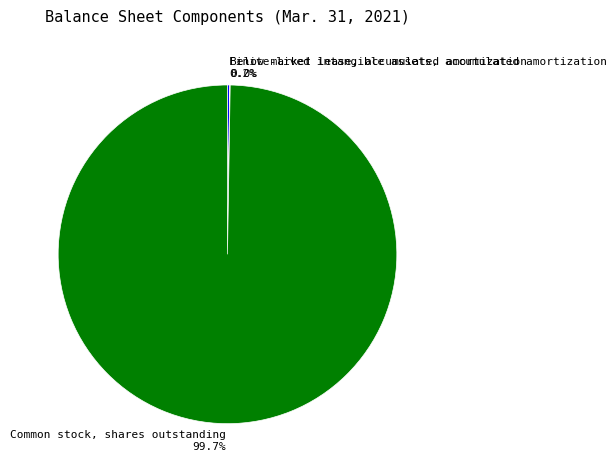

Is Common stock, shares outstanding 99.7% the majority of the pie?

Yes